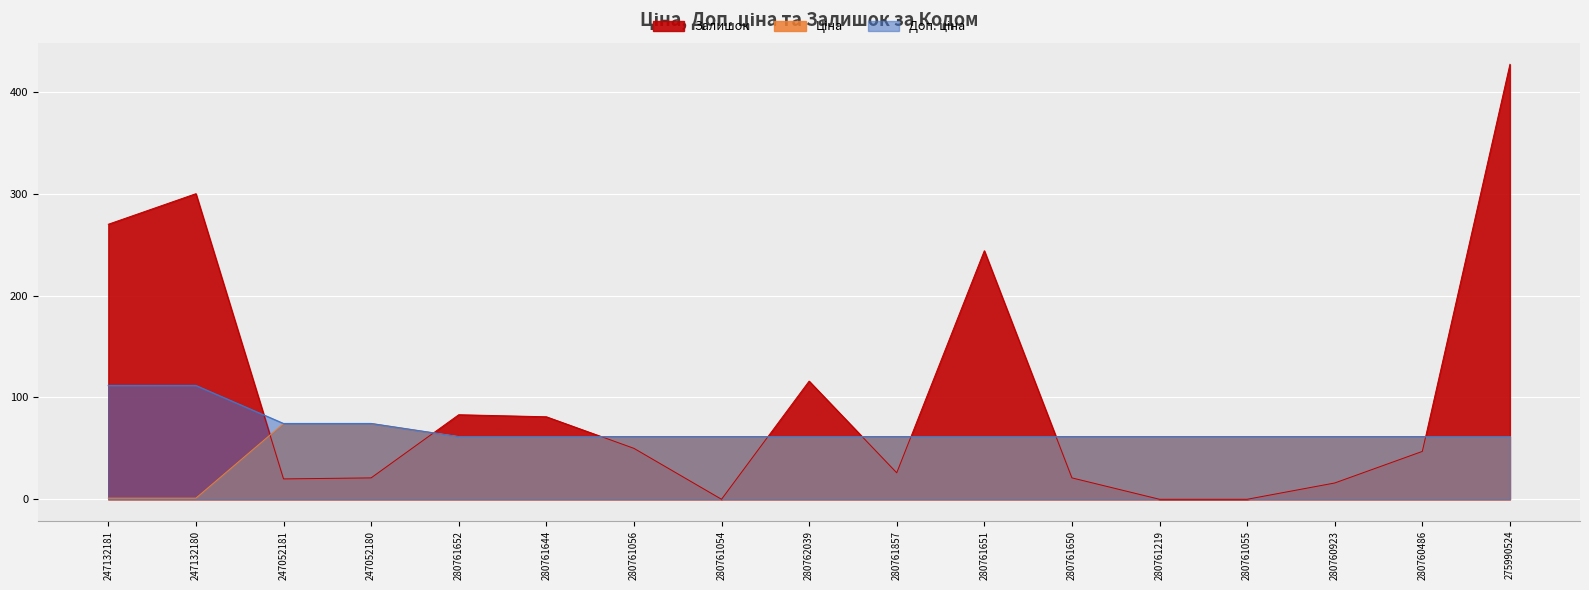

At how many categories does at least one series exceed 150?

4